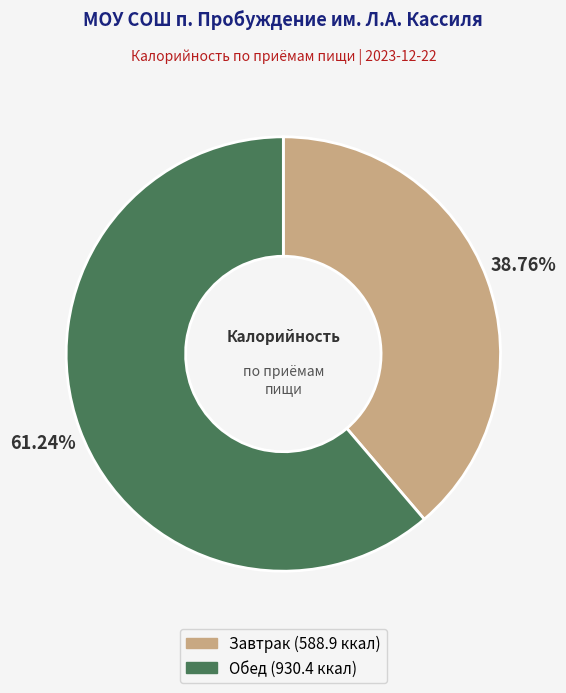

Combined, what portion of the pie is Обед and Завтрак?

100.0%